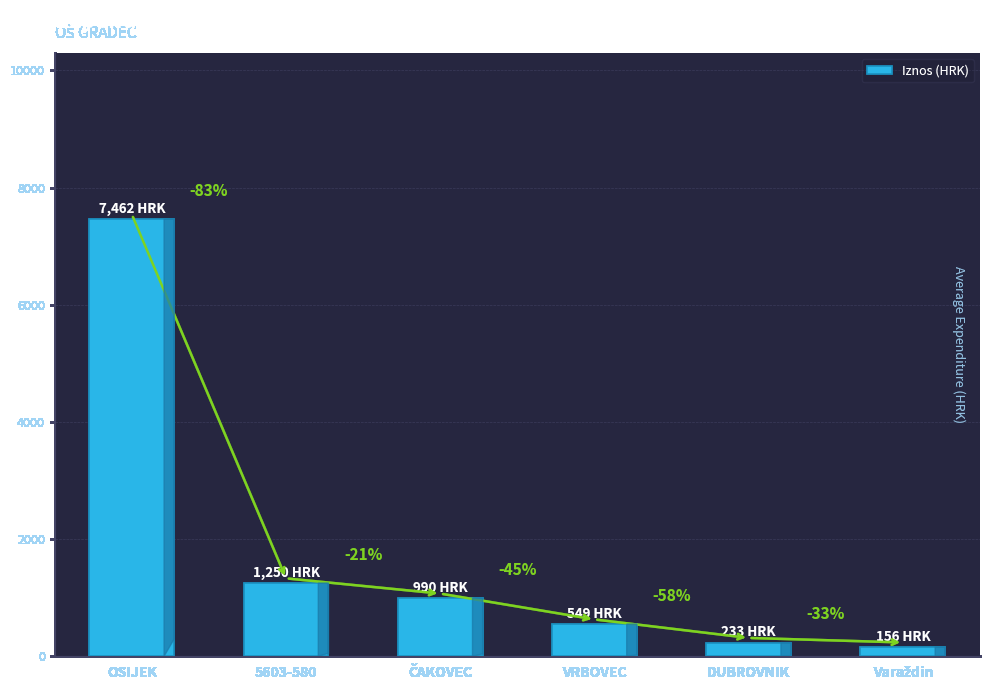

Rank the categories by value from highest to lowest.

OSIJEK, 5603-580, ČAKOVEC, VRBOVEC, DUBROVNIK, Varaždin